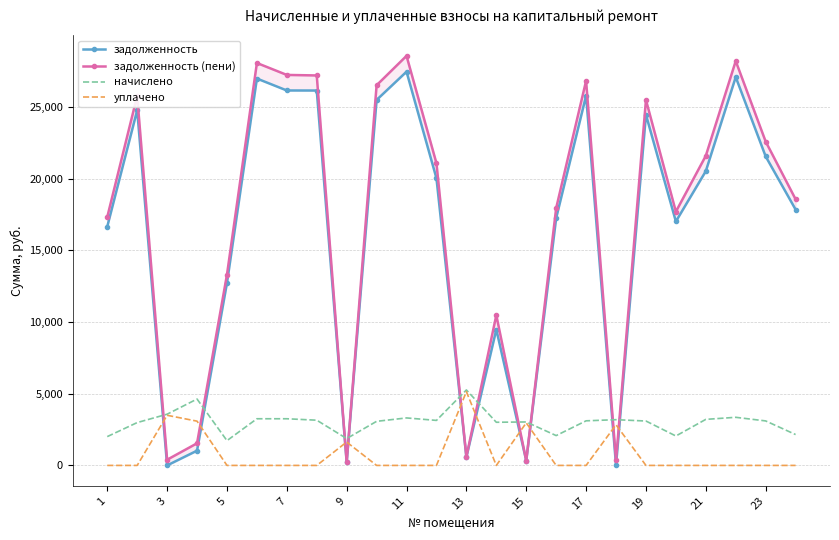

Is the value of начислено at 21 greater than the value of уплачено at 13?

No